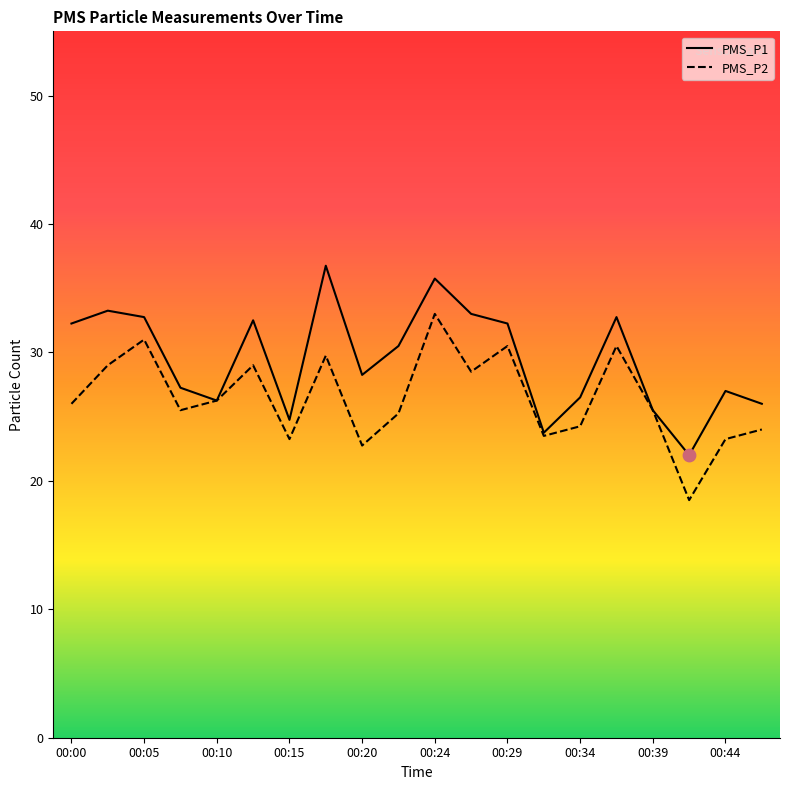

What are all the series names shown in the legend?

PMS_P1, PMS_P2